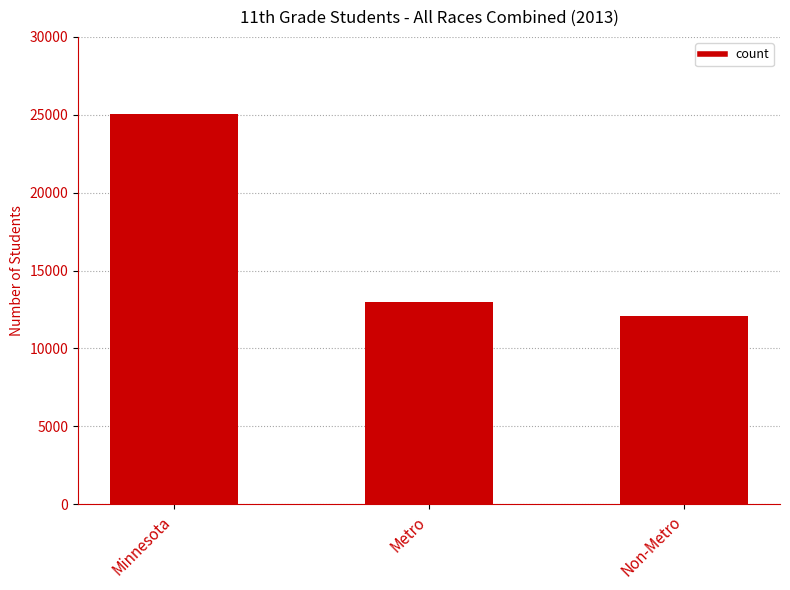

What is the label of the 1st bar from the right?

Non-Metro